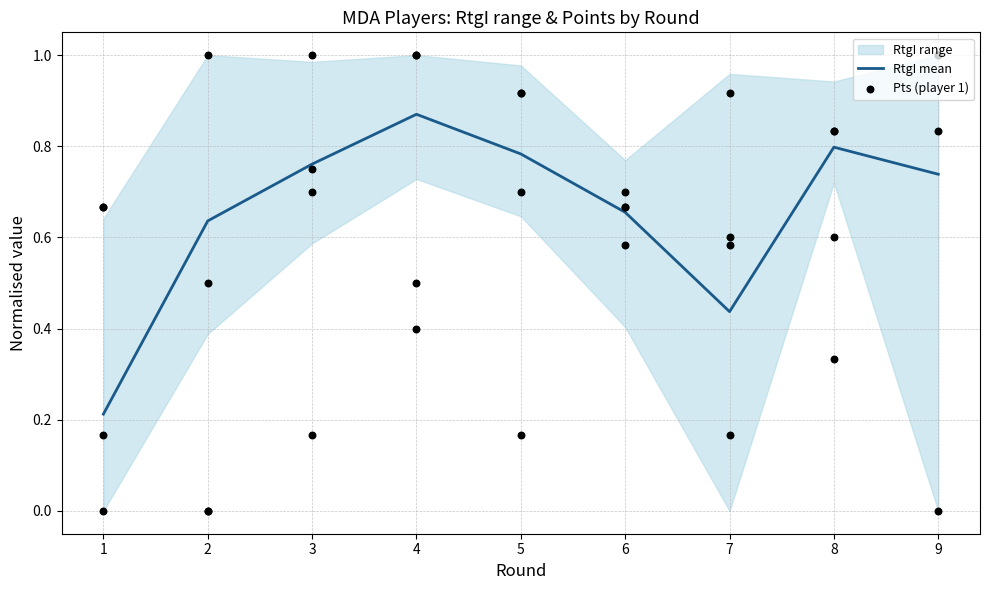

Is the value of Pts (player 1) at 9 greater than the value of RtgI mean at 3?

Yes